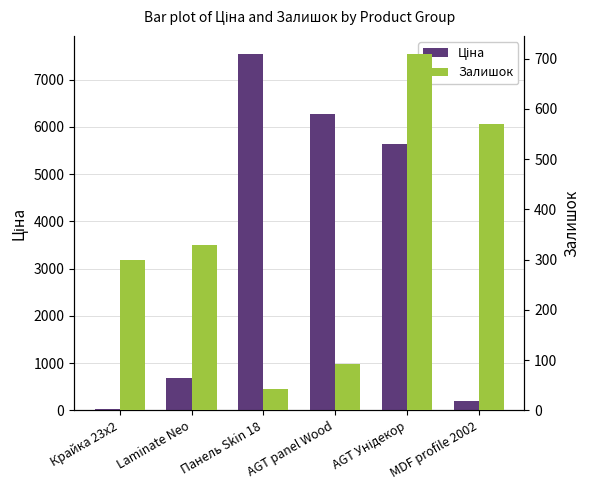

Rank the series at Панель Skin 18 from highest to lowest value.

Ціна, Залишок